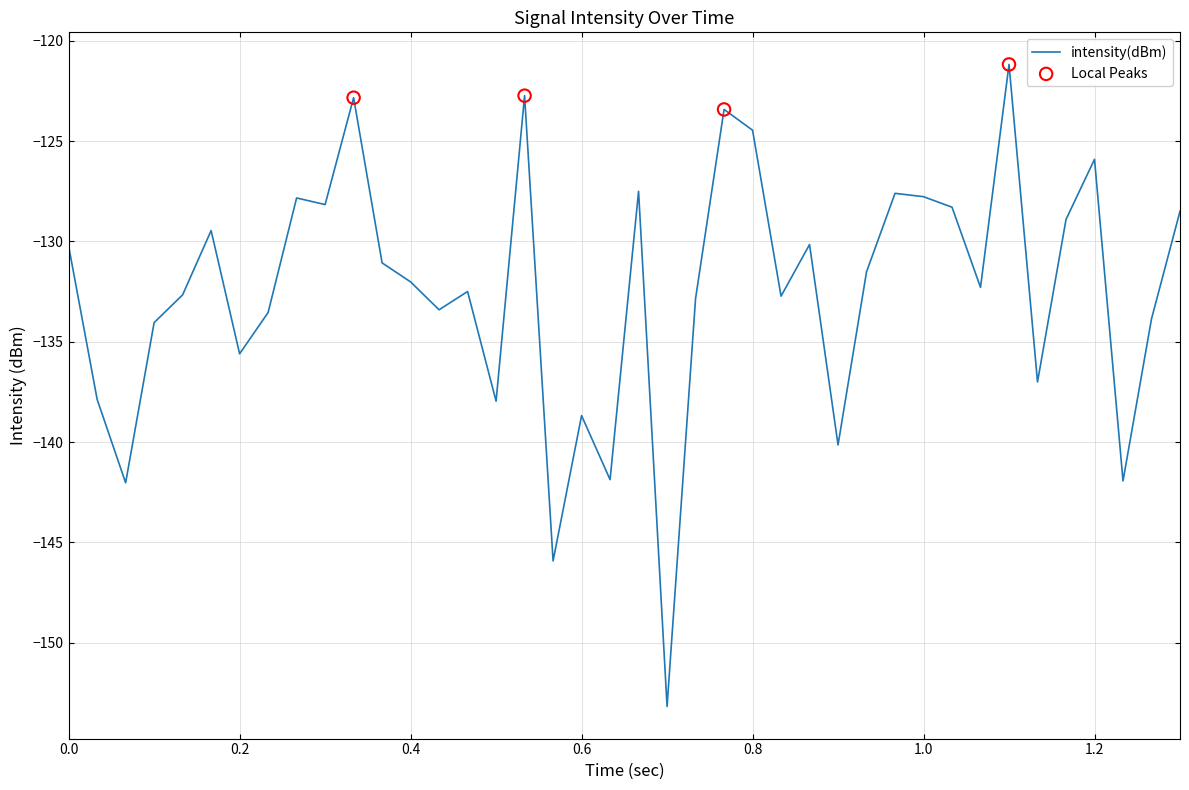

What is the difference between the maximum and minimum values?

32.0